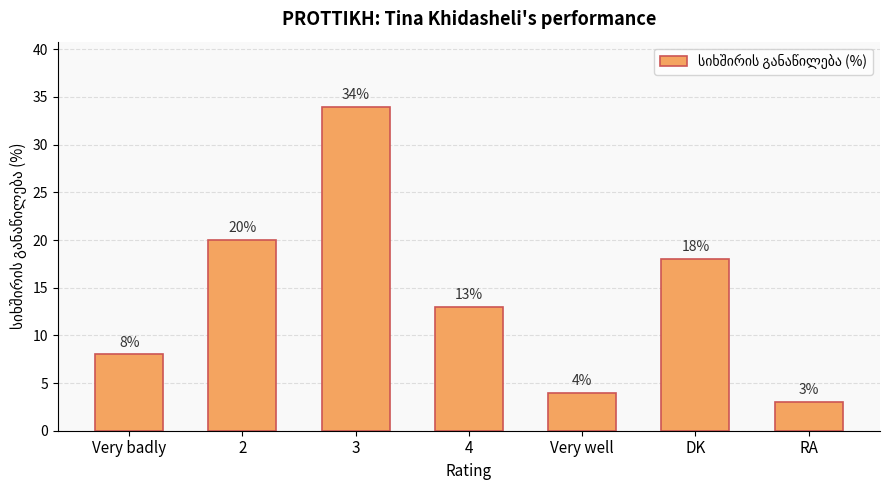

What is the change in value from Very badly to RA?

-5